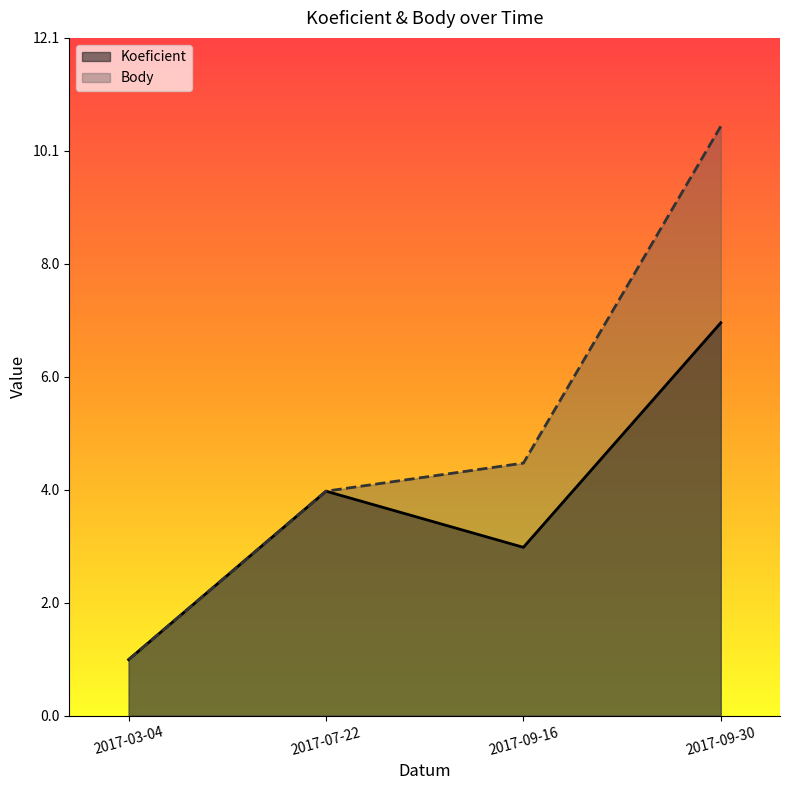

How many data points in Koeficient are less than 4?

2